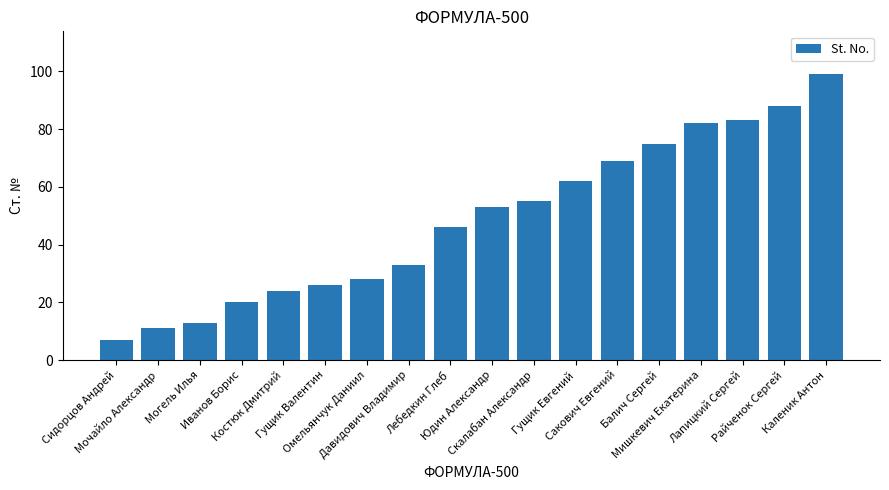

How many data points does each series have?

18